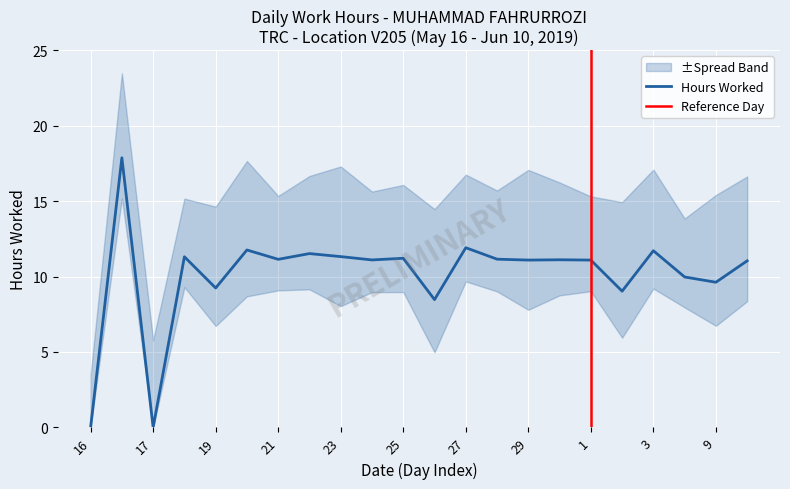

Between 27 and 25, which is larger?

27